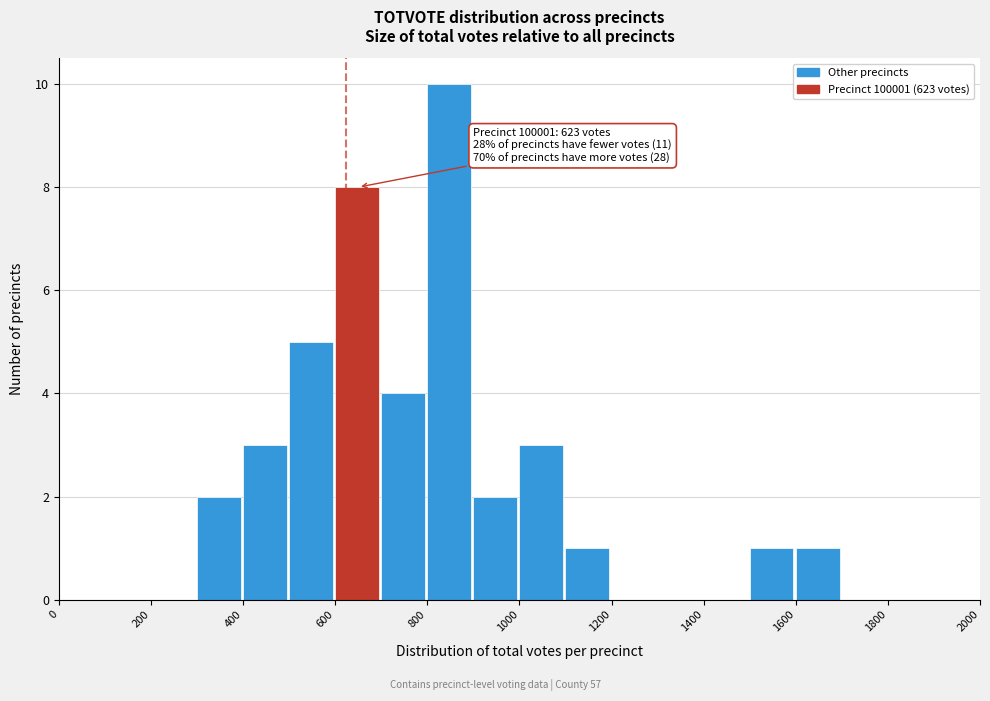

Which range on the x-axis has the tallest bar?

800 to 900